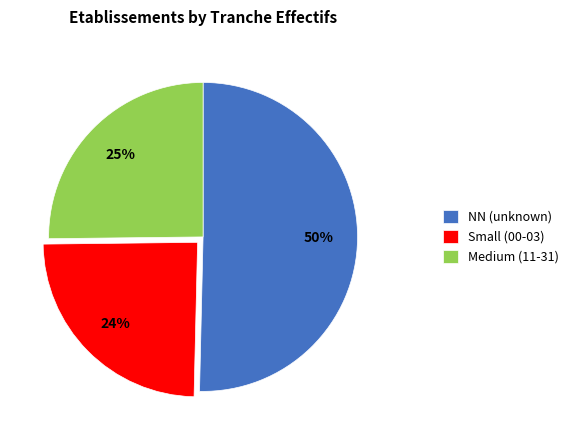

Count the number of slices in the pie.

3